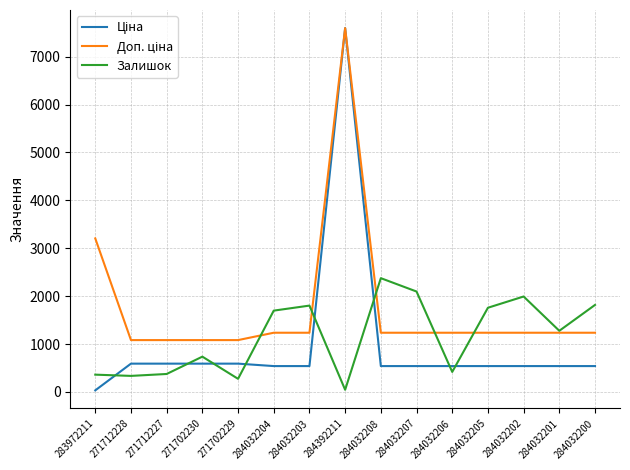

What is the difference between the second highest and second lowest values in the Залишок series?

1823.0